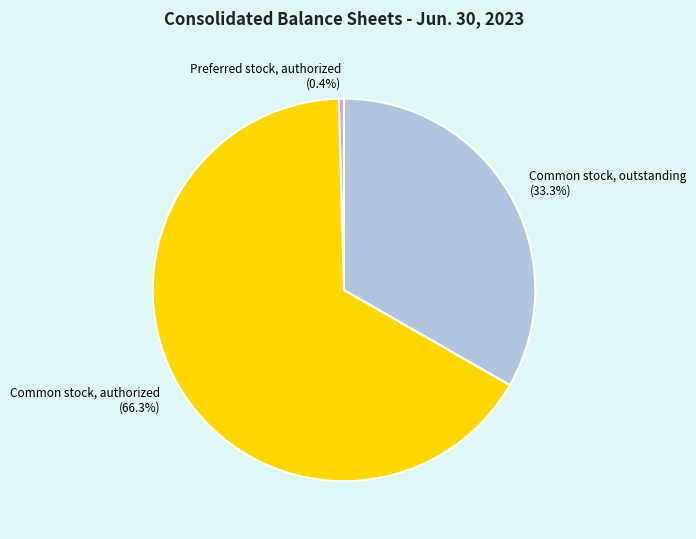

Is Common stock, authorized the majority of the pie?

Yes